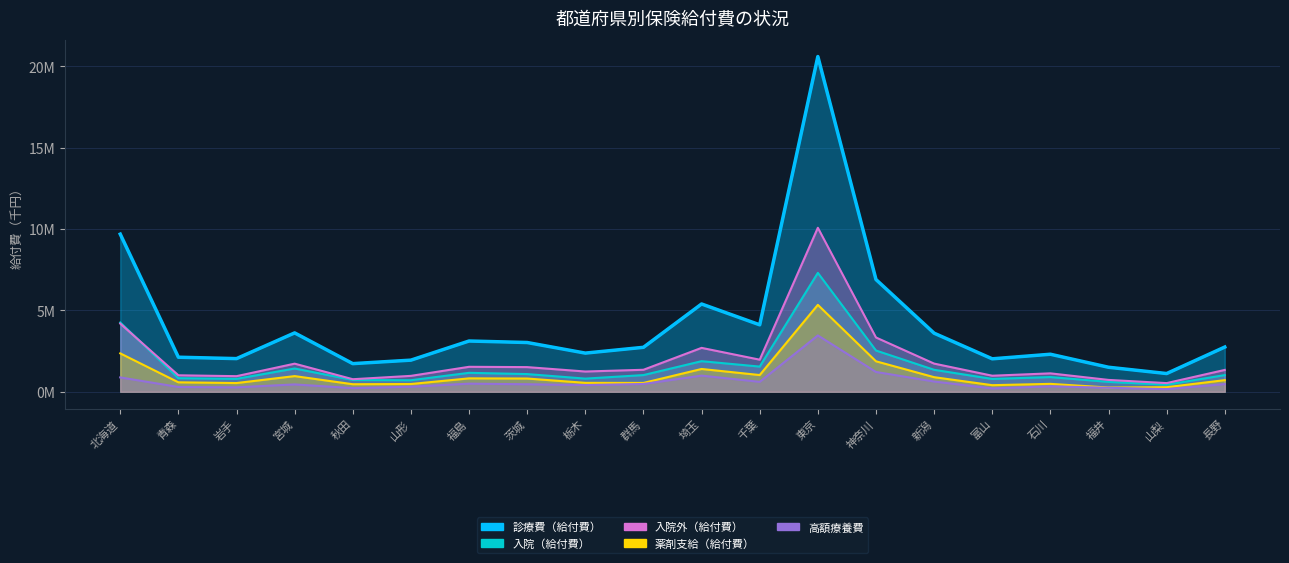

Is the value of 高額療養費 at 福井 greater than the value of 診療費_給付費 at 新潟?

No